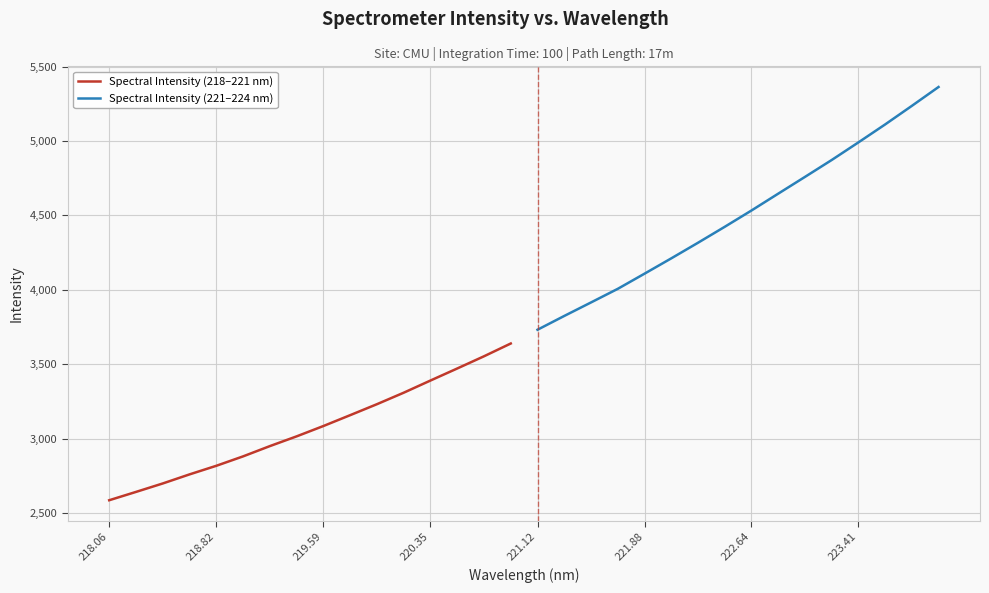

True or false: Spectral Intensity (218–221 nm) and Spectral Intensity (221–224 nm) cross at least once.

False